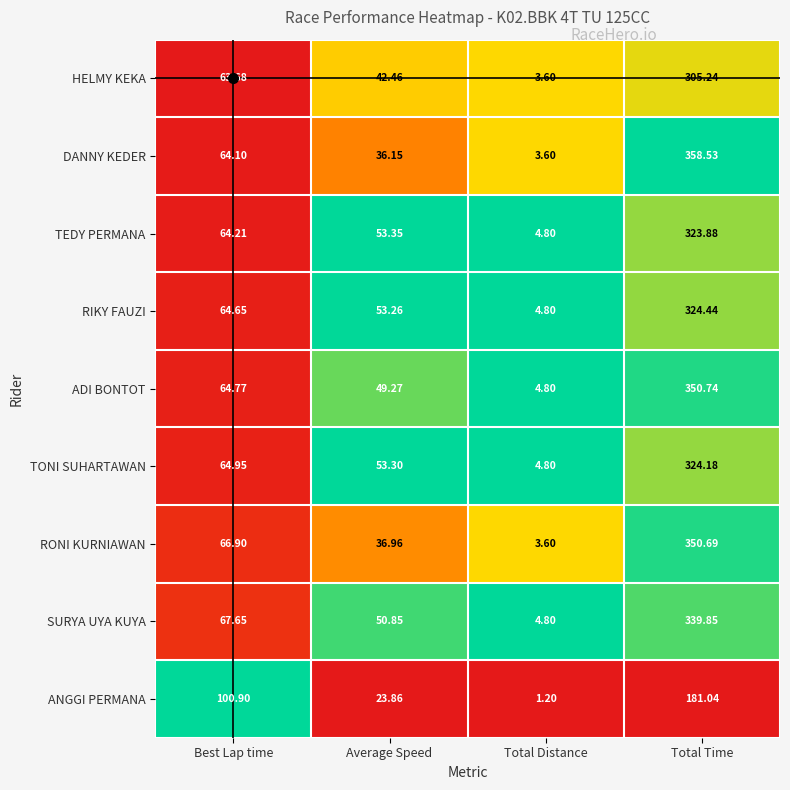

Where does the SURYA UYA KUYA series first go above 67?

Best Lap time